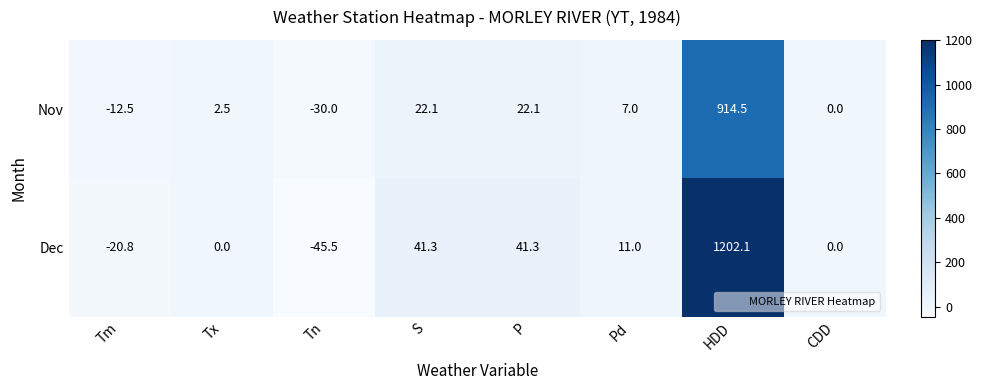

What is the average value of the Nov series?

115.7